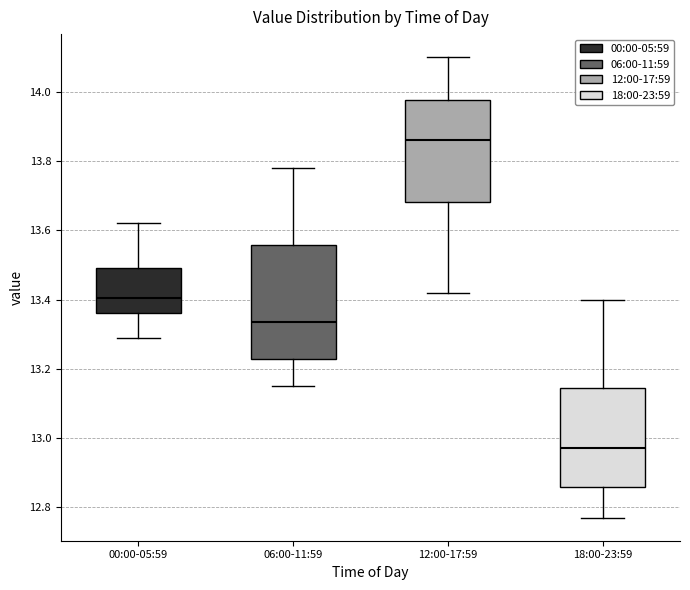

Which box is the tallest, from its lower edge to its upper edge?

06:00-11:59